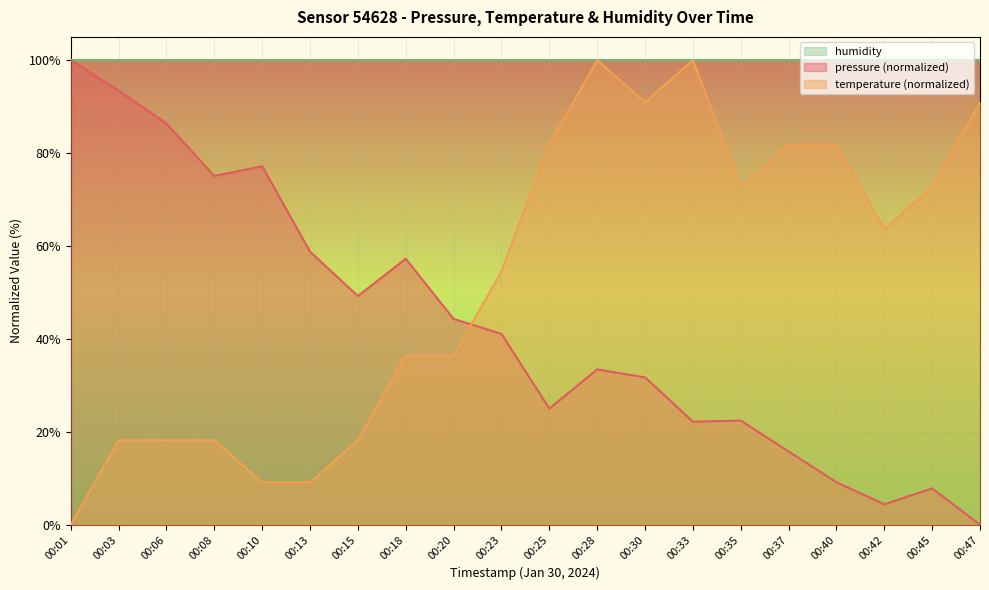

Which series has the largest total across all categories?

humidity